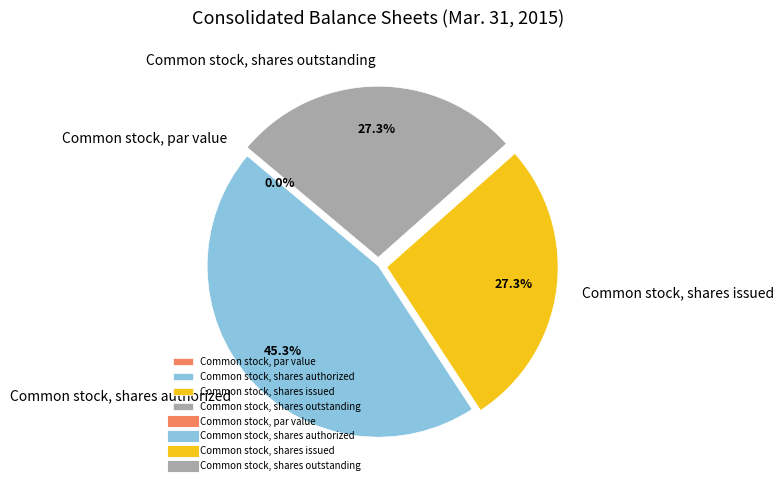

True or false: Common stock, shares authorized accounts for 37% of the total.

False